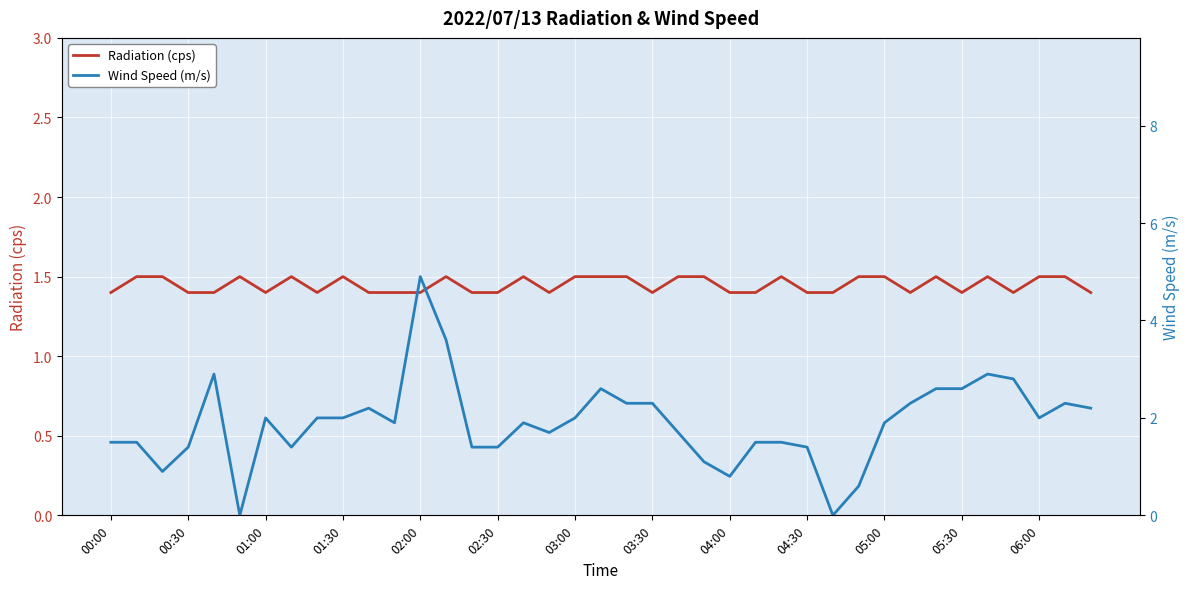

What is the maximum value for Radiation (cps)?

1.5